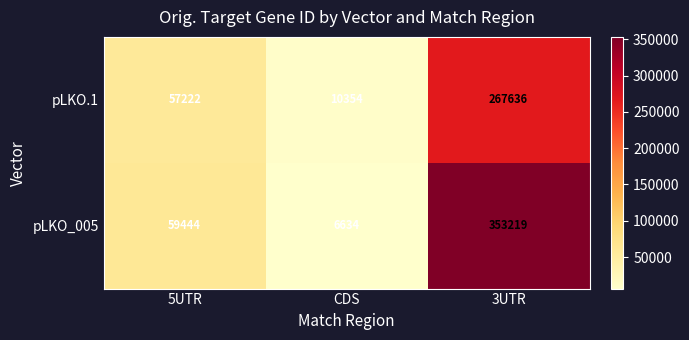

At how many categories does at least one series exceed 235113?

1